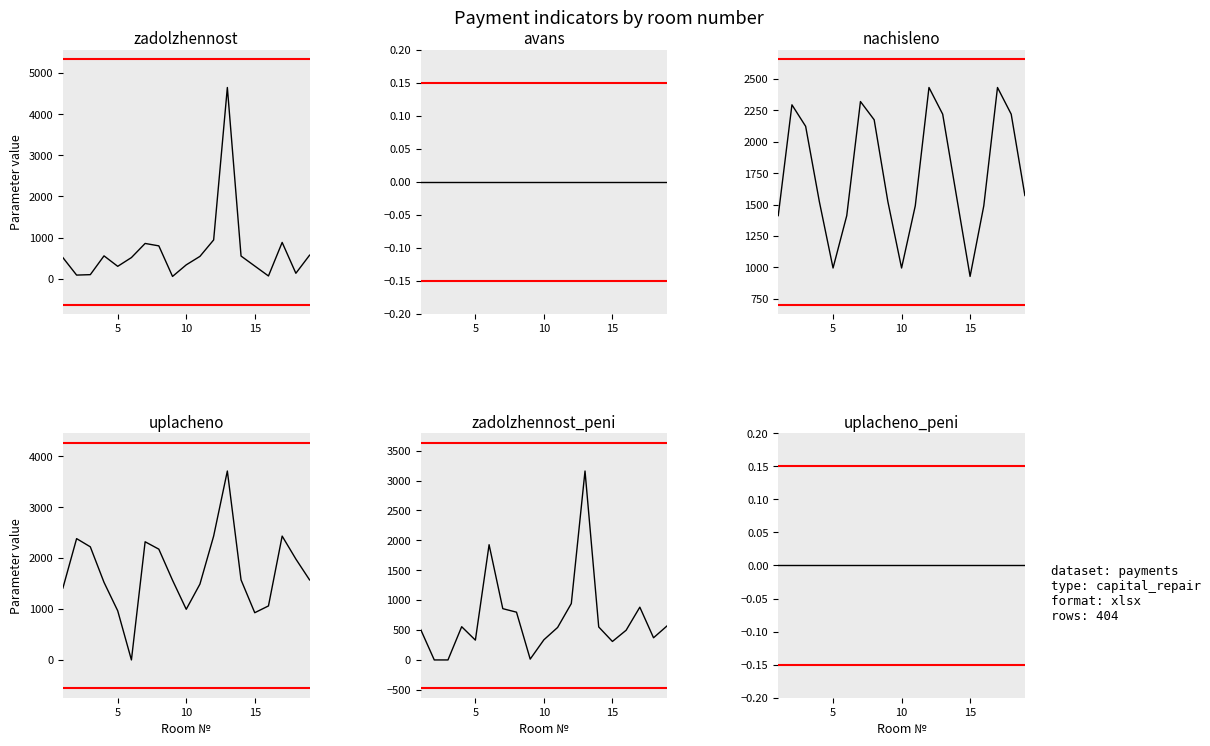

After their last crossing, which series has the higher values: zadolzhennost or zadolzhennost_peni?

zadolzhennost